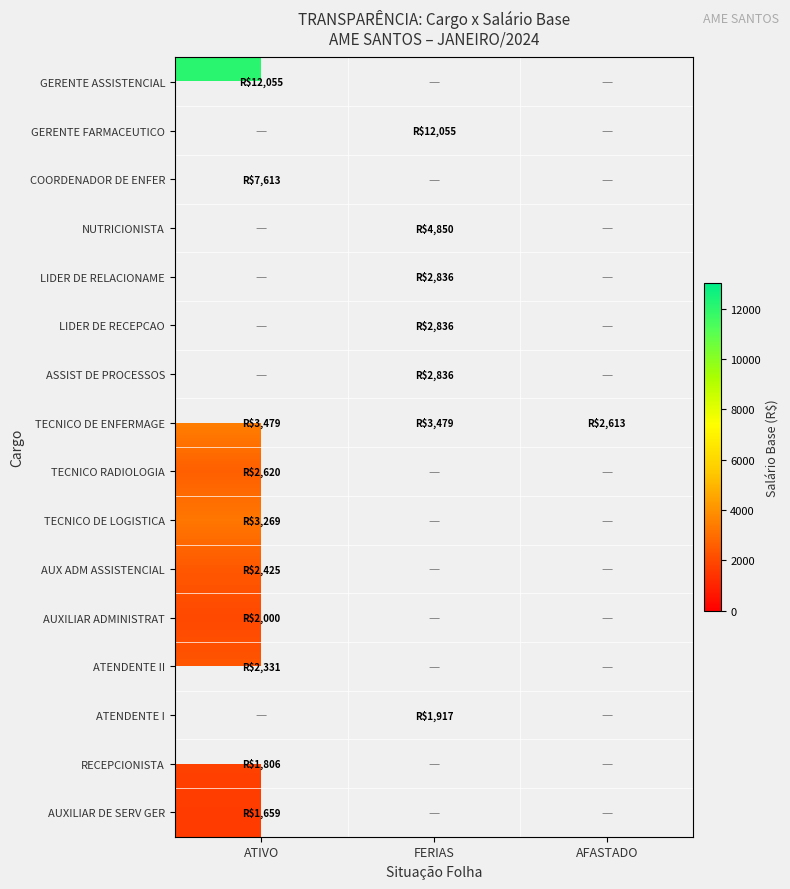

What is the difference between the highest and lowest values at ATIVO?

10396.8